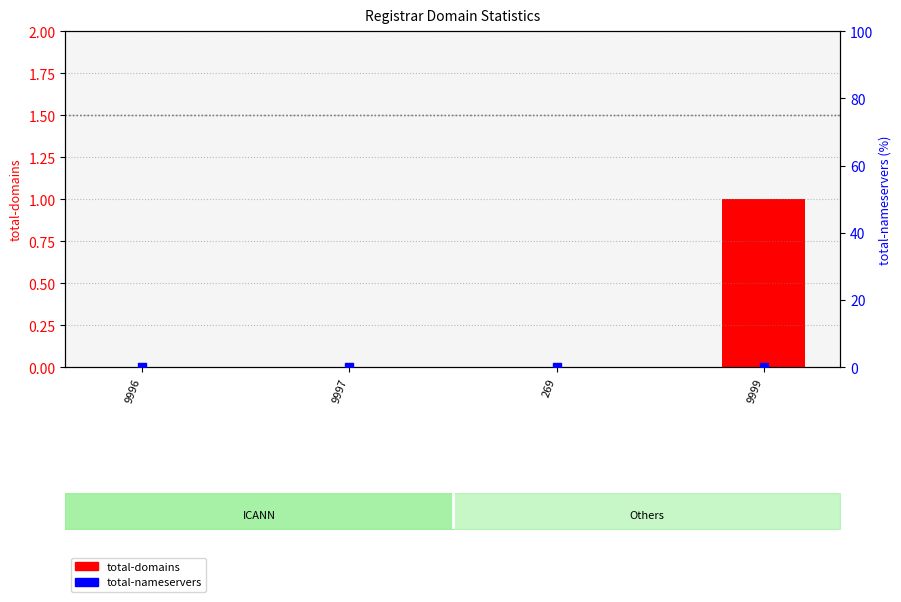

At how many categories does at least one series exceed 0?

1